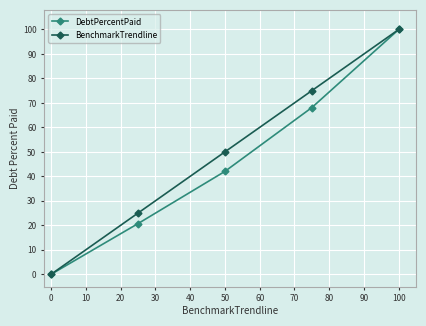

What is the maximum value for DebtPercentPaid?

100.0